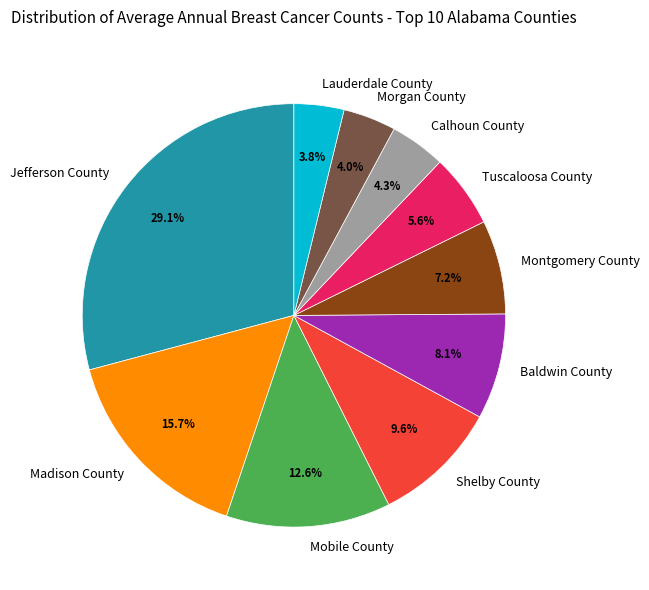

The Shelby County slice represents 10% of the pie. True or false?

True